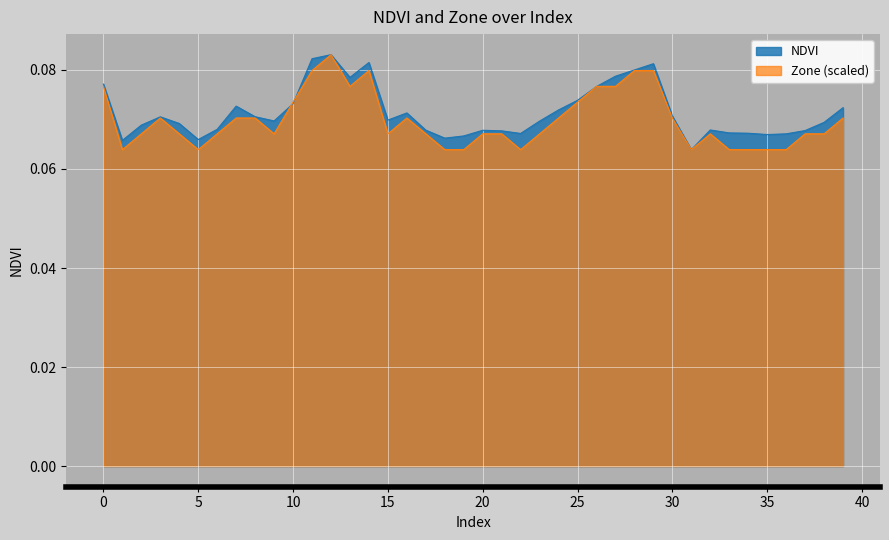

Reading right to left, list all the values displayed in this chart.

NDVI: 0.1	0.1	0.1	0.1	0.1	0.1	0.1	0.1	0.1	0.1	0.1	0.1	0.1	0.1	0.1	0.1	0.1	0.1	0.1	0.1	0.1	0.1	0.1	0.1	0.1	0.1	0.1	0.1	0.1	0.1	0.1	0.1	0.1	0.1	0.1	0.1	0.1	0.1	0.1	0.1
Zone: 0.1	0.1	0.1	0.1	0.1	0.1	0.1	0.1	0.1	0.1	0.1	0.1	0.1	0.1	0.1	0.1	0.1	0.1	0.1	0.1	0.1	0.1	0.1	0.1	0.1	0.1	0.1	0.1	0.1	0.1	0.1	0.1	0.1	0.1	0.1	0.1	0.1	0.1	0.1	0.1